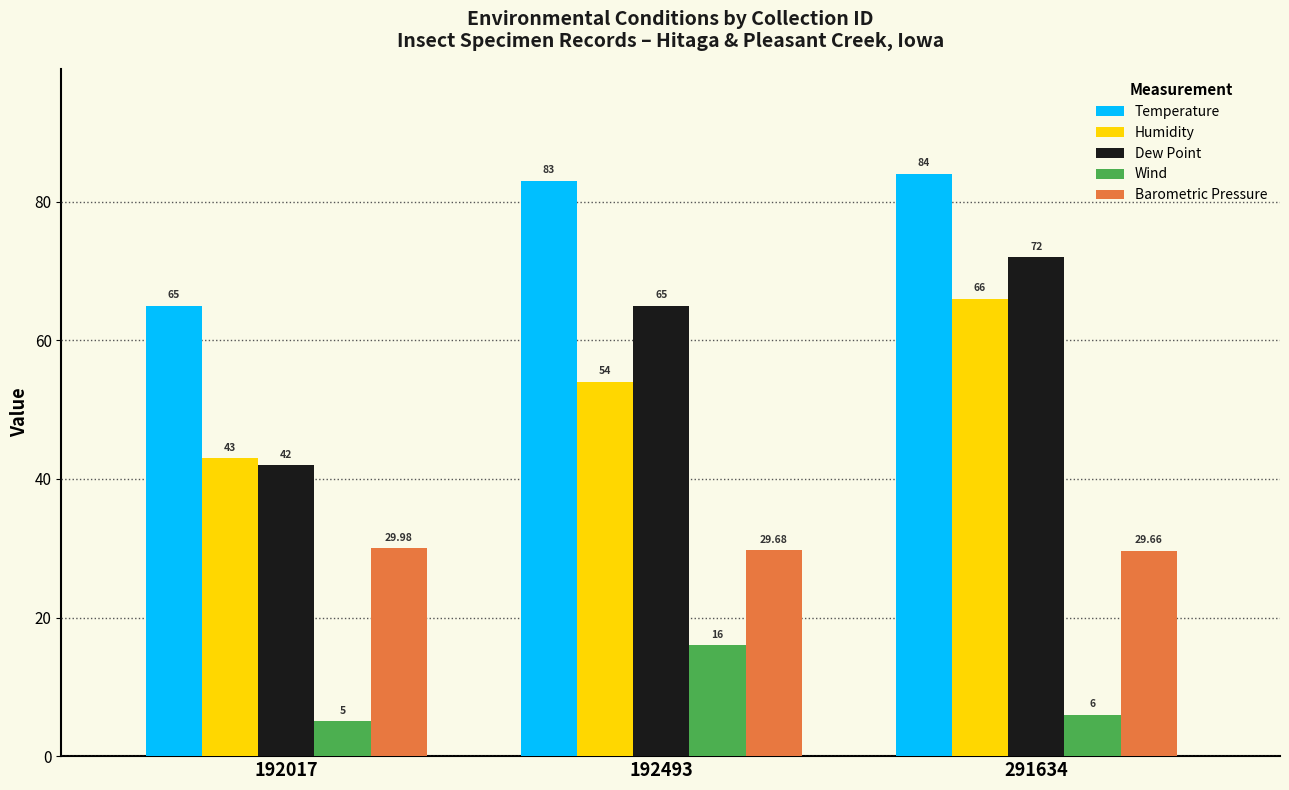

Which category has the lowest value across all series?

192017